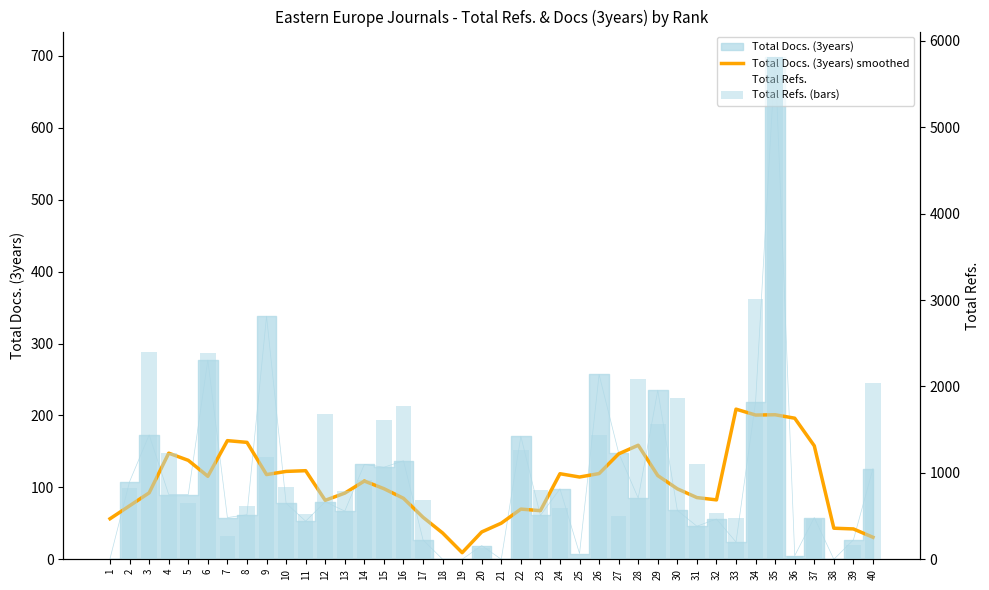

Which series changed the most between 11 and 31?

Total Refs. (bars)